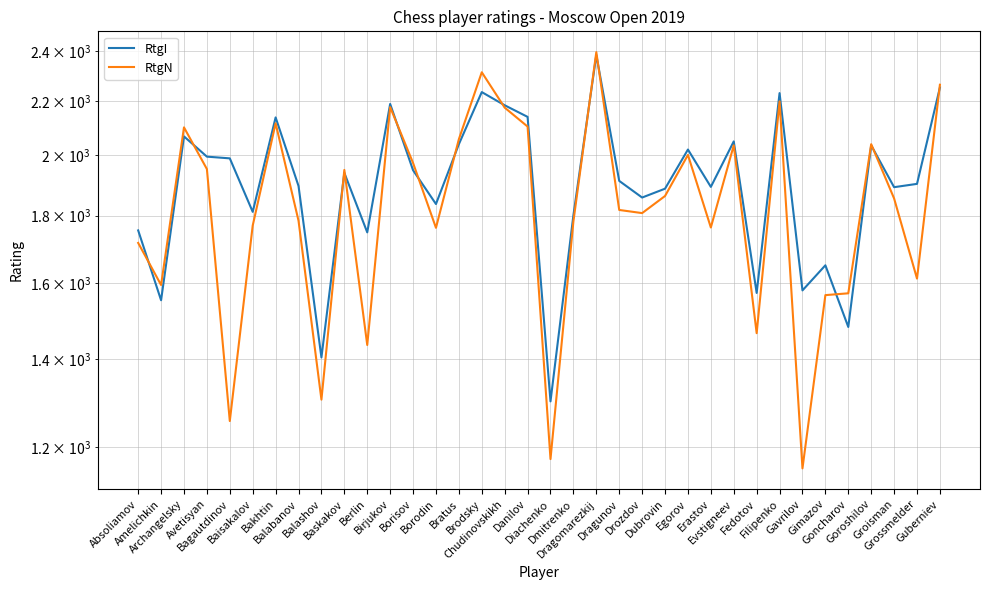

What is the maximum value shown in the chart?

2397